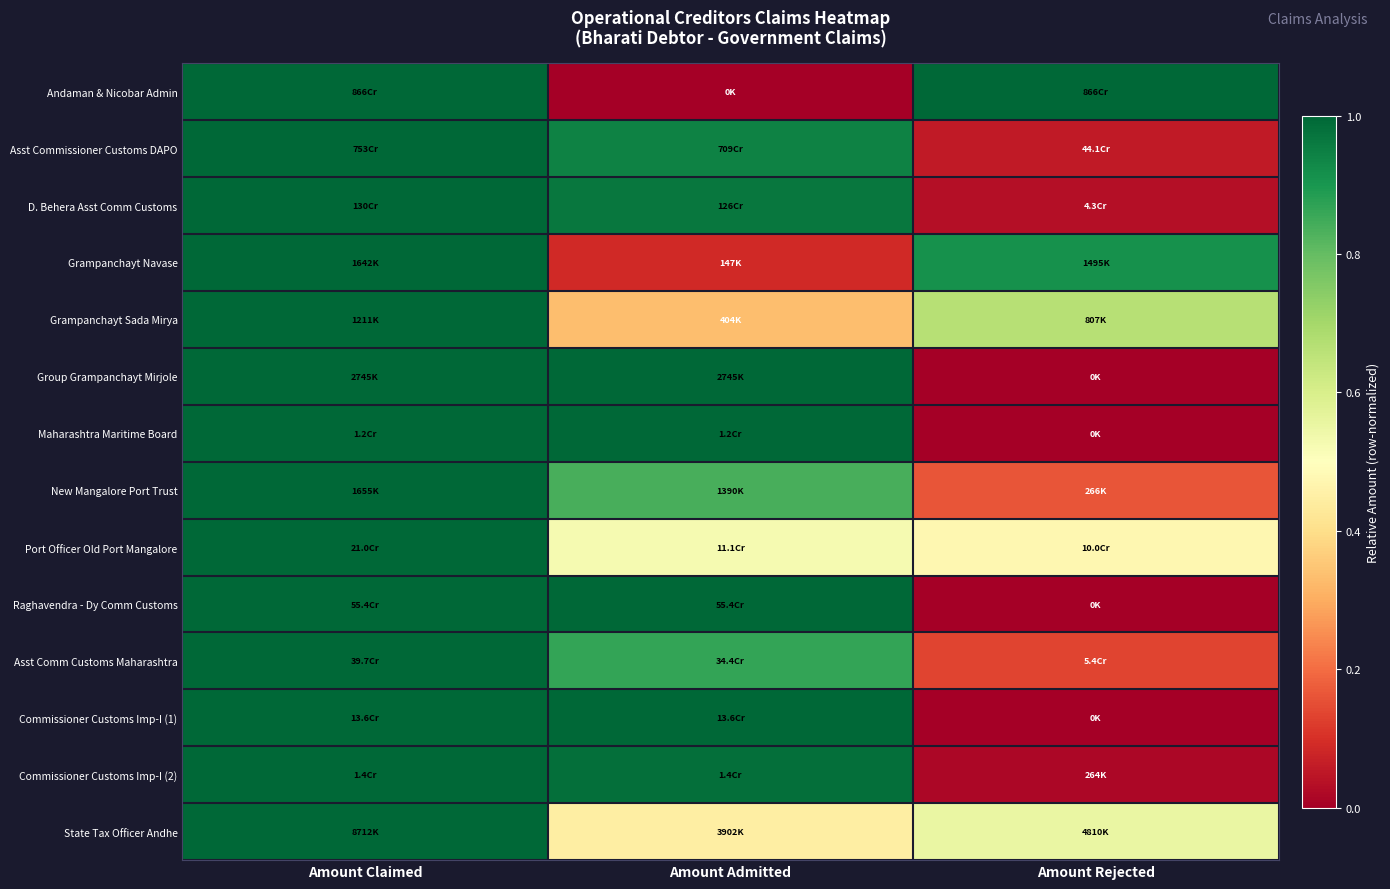

At how many categories does at least one series exceed 0?

3